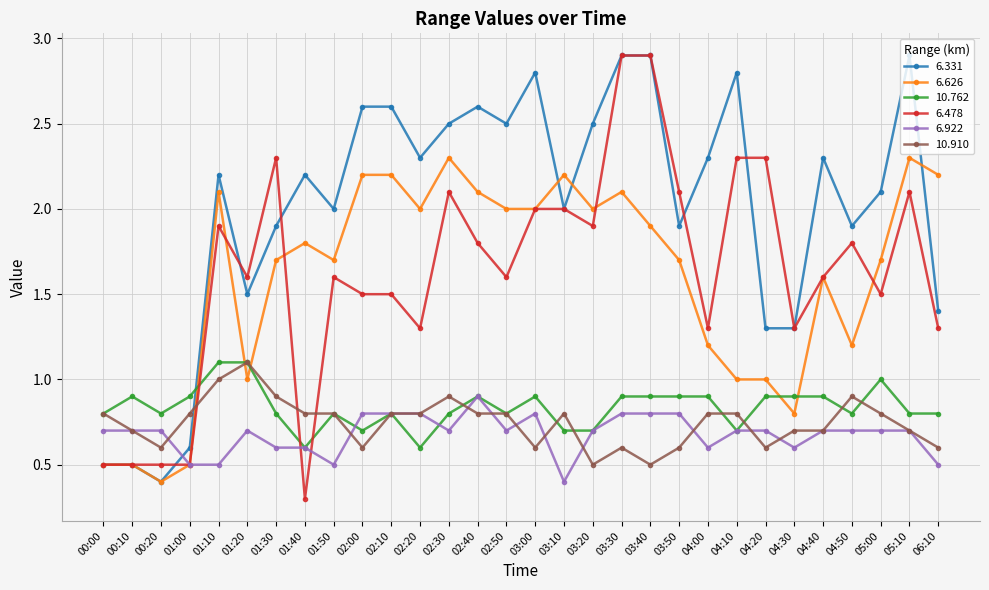

How many categories are shown in the chart?

30